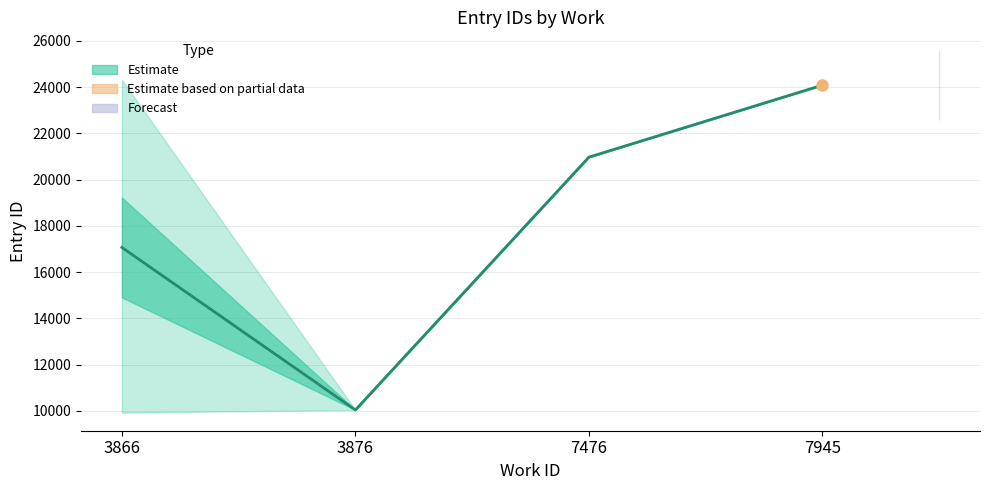

At which label does the data first exceed 20973?

7476